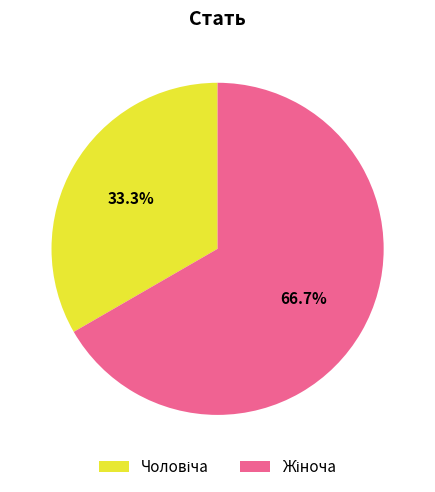

Does any single category account for the majority?

Yes